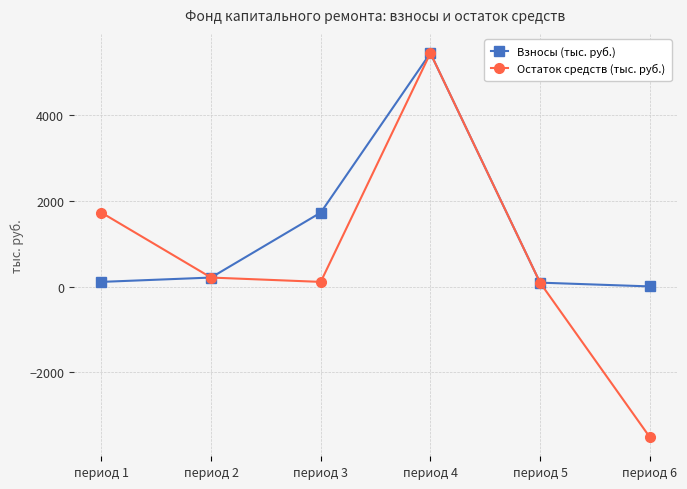

Rank the series by their average value, from highest to lowest.

Взносы (тыс. руб.), Остаток средств (тыс. руб.)